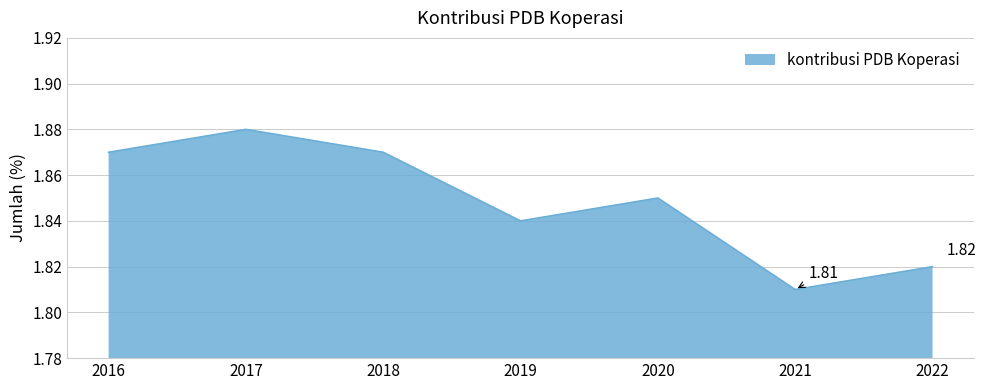

What is the ratio of the value at 2016 to the value at 2021?

1.0